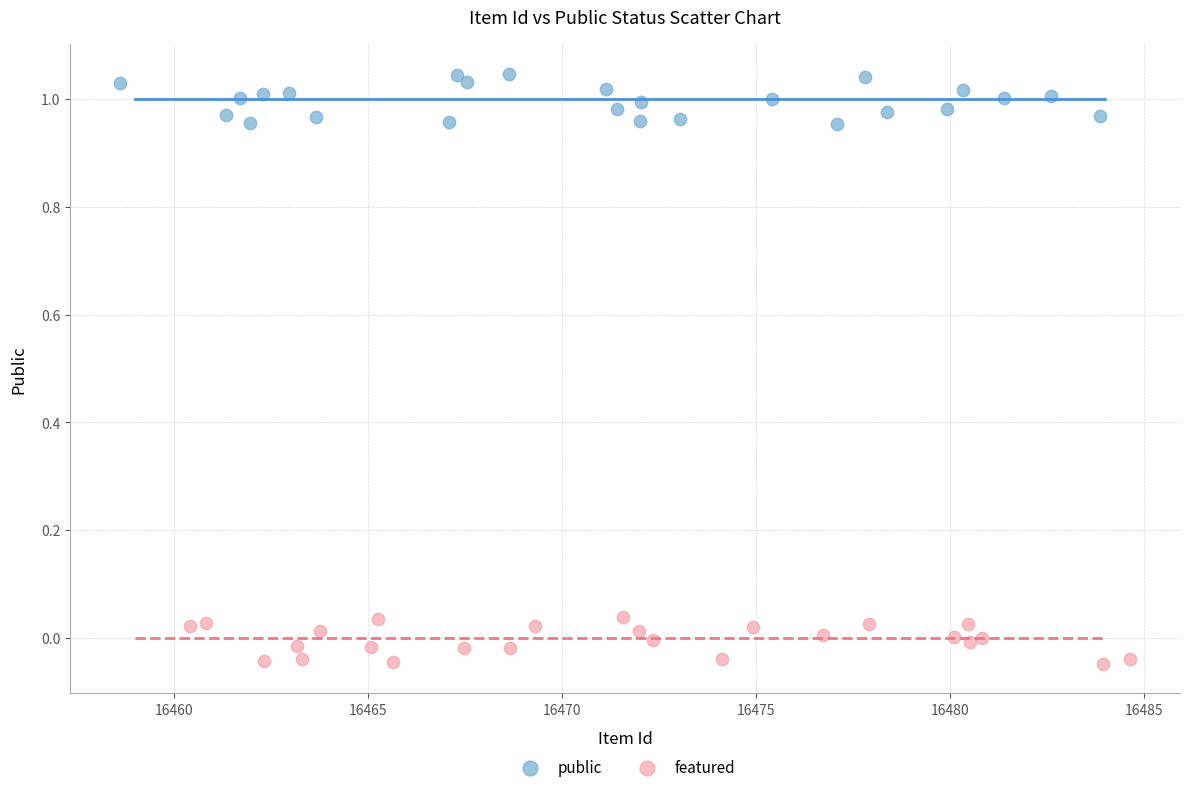

What are all the series names shown in the legend?

public, featured